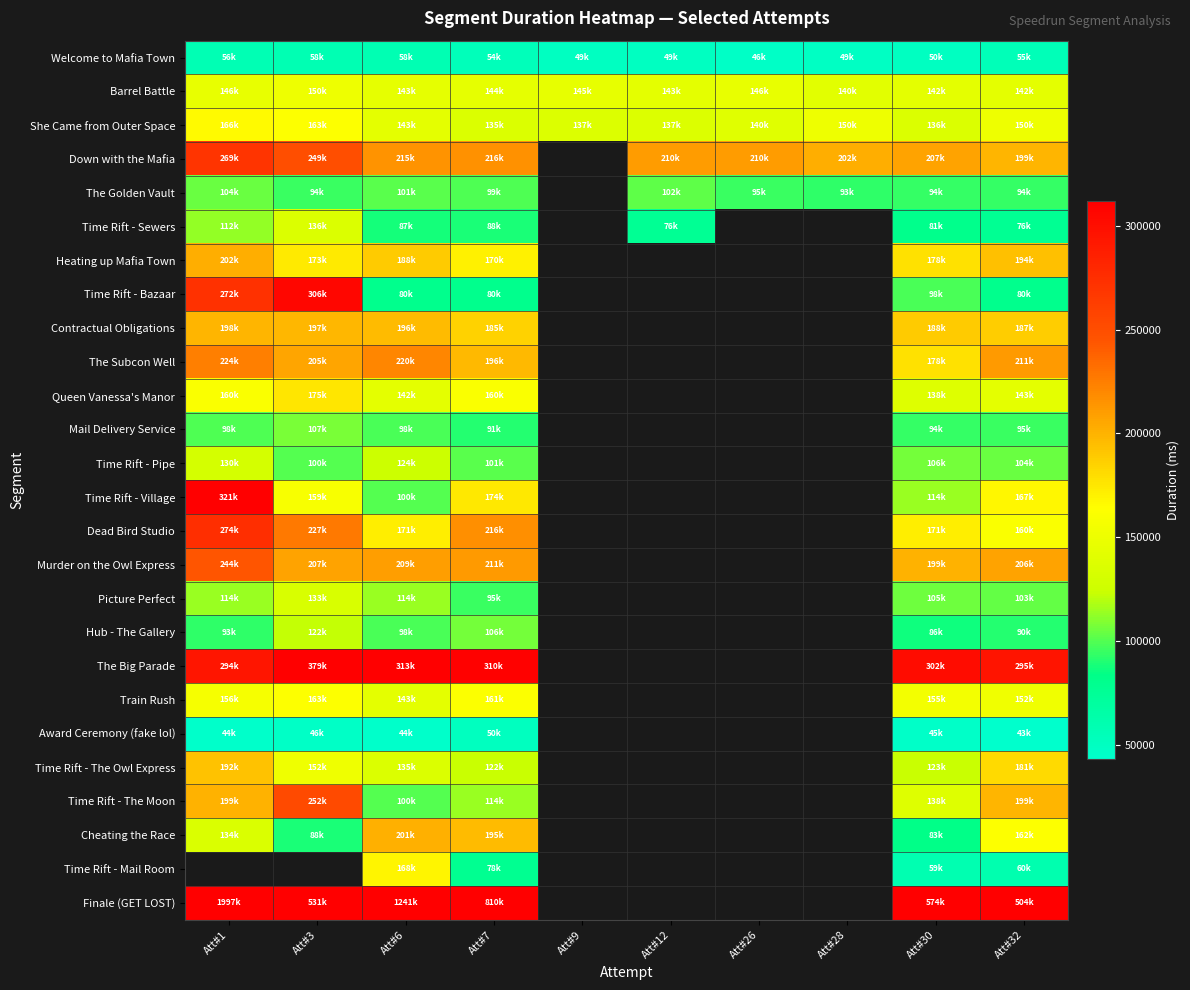

At how many categories does at least one series exceed 1816802?

1